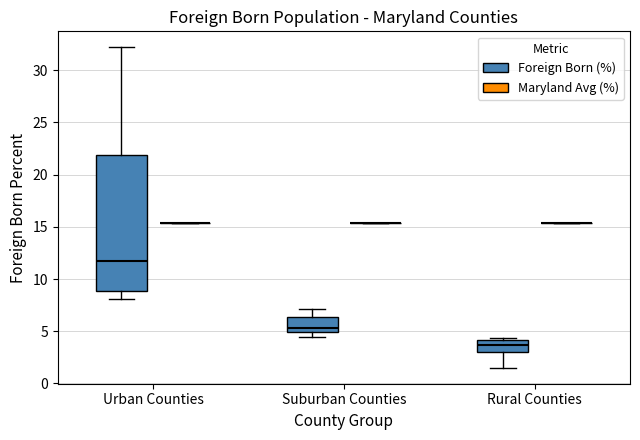

Comparing the boxes themselves (not the whiskers), which one is the tallest?

Urban Counties (Foreign Born (%))